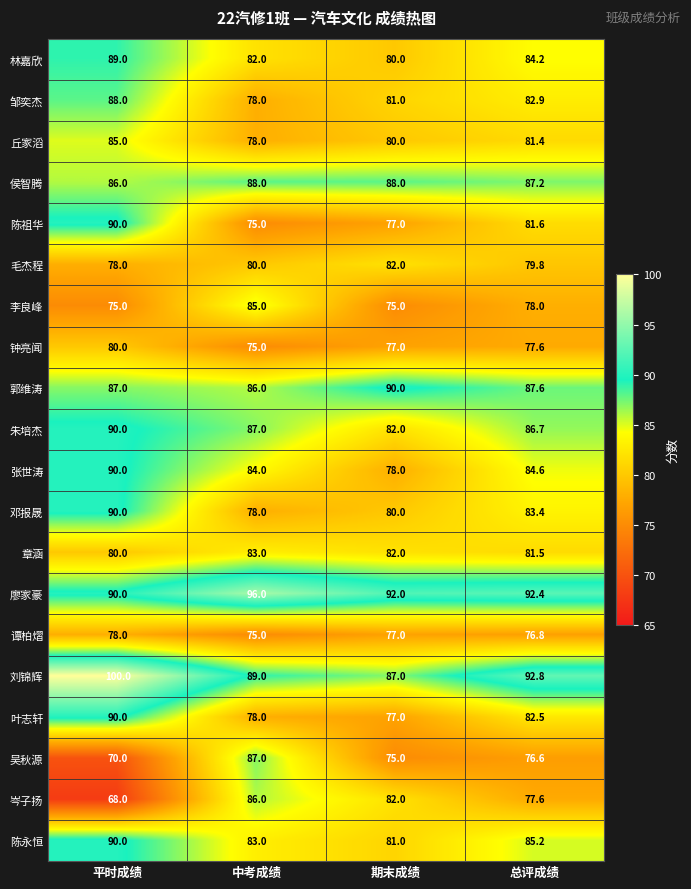

Which label corresponds to the largest value in the chart?

平时成绩